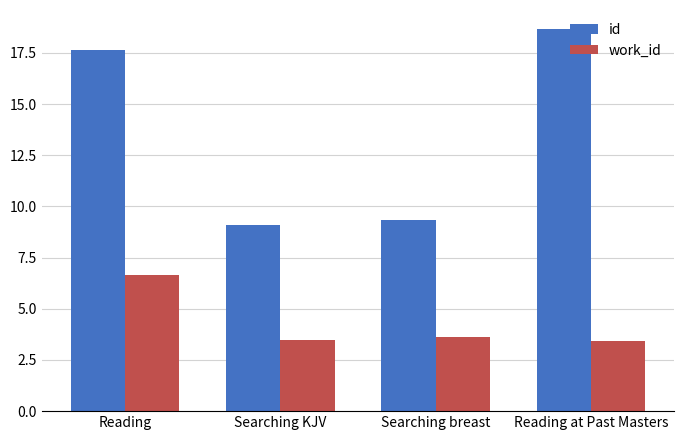

What is the approximate value of id at Searching KJV?

9.1